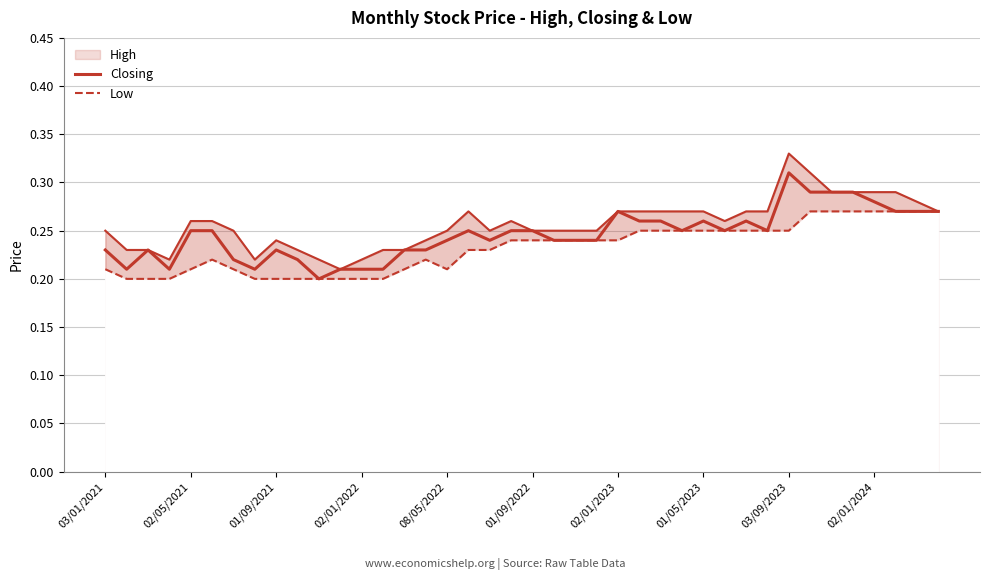

What position from the left is 01/09/2022?

6